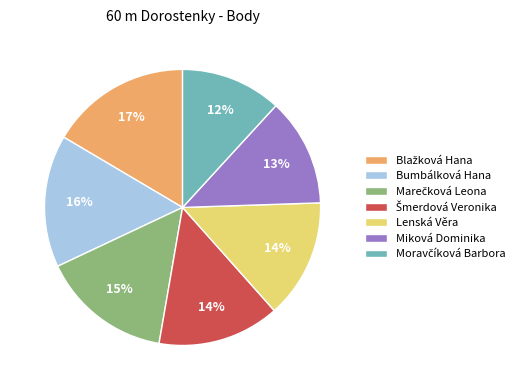

Is there a majority slice in this chart?

No